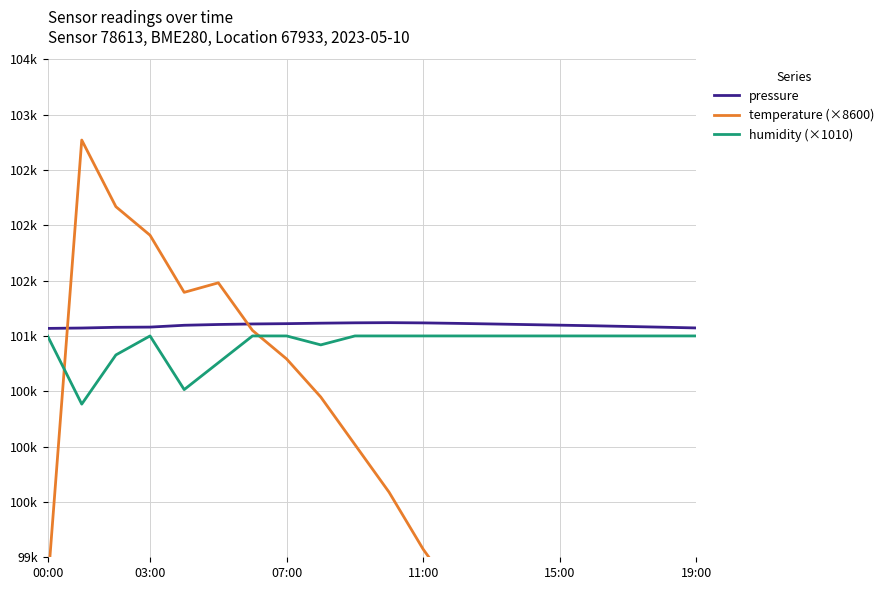

At which label is pressure closest to 101094?

16